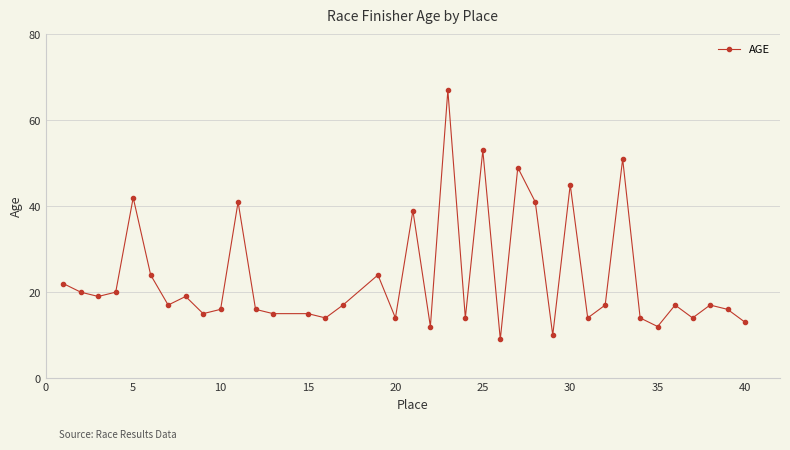

How many categories are shown in the chart?

38